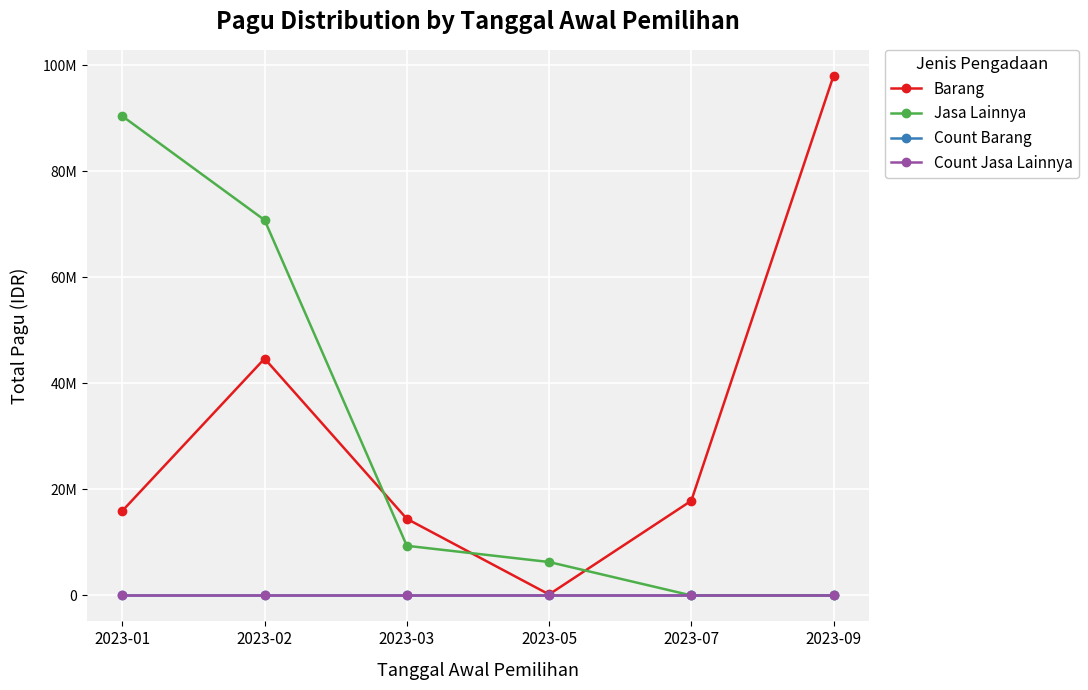

Reading left to right, transcribe all the data shown in this chart.

Barang: 2023-01=15951550	2023-02=44663200	2023-03=14447100	2023-05=184000	2023-07=17850000	2023-09=98000000
Jasa Lainnya: 2023-01=90390000	2023-02=70790000	2023-03=9360000	2023-05=6300000	2023-07=0	2023-09=0
Count Barang: 2023-01=4	2023-02=8	2023-03=6	2023-05=1	2023-07=1	2023-09=1
Count Jasa Lainnya: 2023-01=5	2023-02=7	2023-03=3	2023-05=2	2023-07=0	2023-09=0